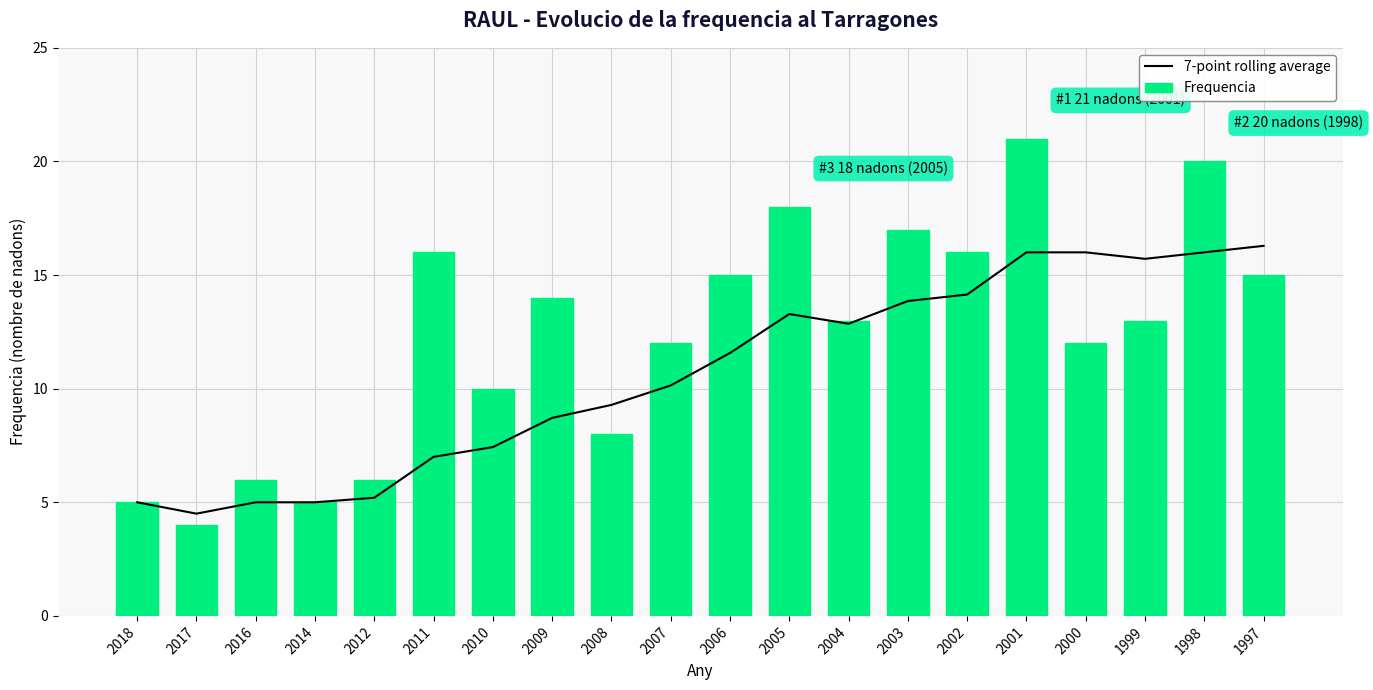

What is the sum of all 7-point rolling average values?

213.0